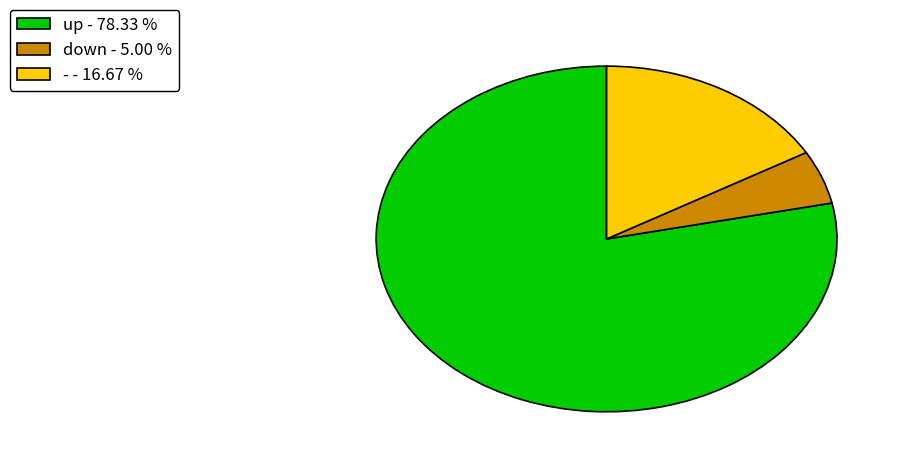

Does - represent more than half of the total?

No